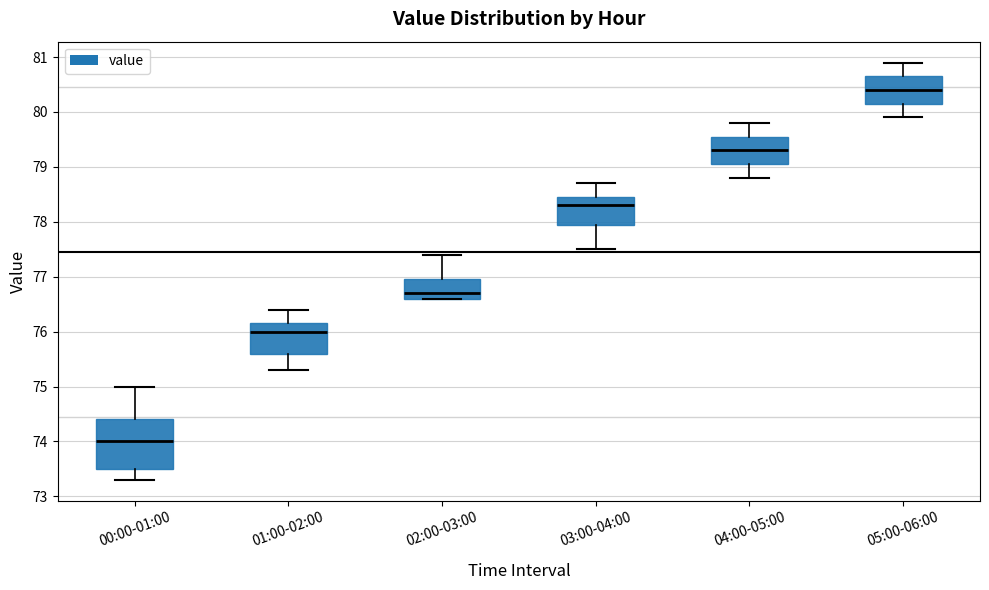

Reading left to right, transcribe this box plot: for each box, give where its median line is, the range the box spans, and where its two whiskers end, as read against the y-axis. The values are not printed on the chart, so give them approximately, as read against the axis.

00:00-01:00: median 74.0, box 73.5 to 74.4, whiskers 73.3 to 75.0
01:00-02:00: median 76.0, box 75.6 to 76.2, whiskers 75.3 to 76.4
02:00-03:00: median 76.7, box 76.6 to 77.0, whiskers 76.6 to 77.4
03:00-04:00: median 78.3, box 78.0 to 78.5, whiskers 77.5 to 78.7
04:00-05:00: median 79.3, box 79.1 to 79.6, whiskers 78.8 to 79.8
05:00-06:00: median 80.4, box 80.2 to 80.7, whiskers 79.9 to 80.9